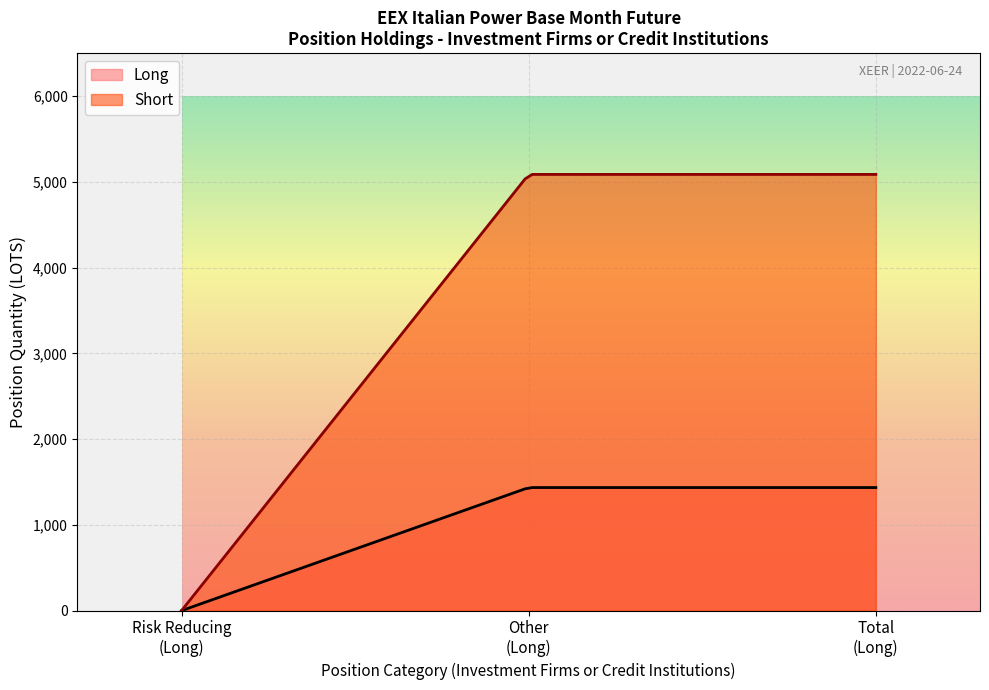

The value of Short at Total % is 54.4. True or false?

False